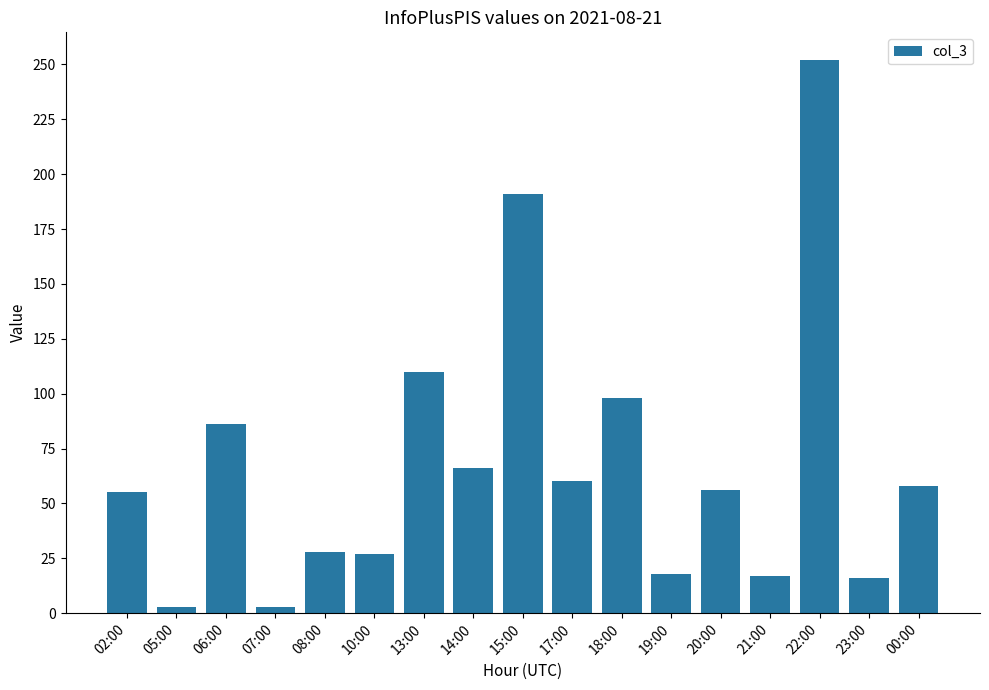

Between 15:00 and 17:00, which is larger?

15:00